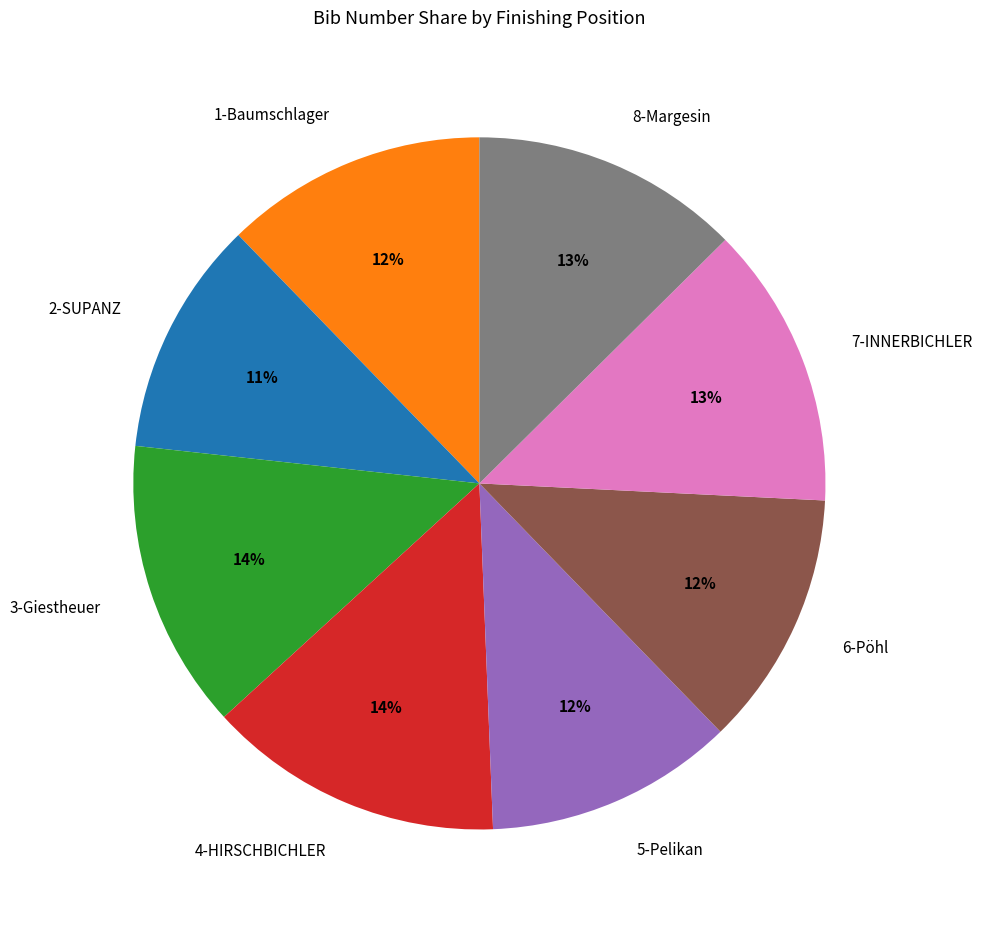

What is the smallest slice in the pie chart?

2-SUPANZ